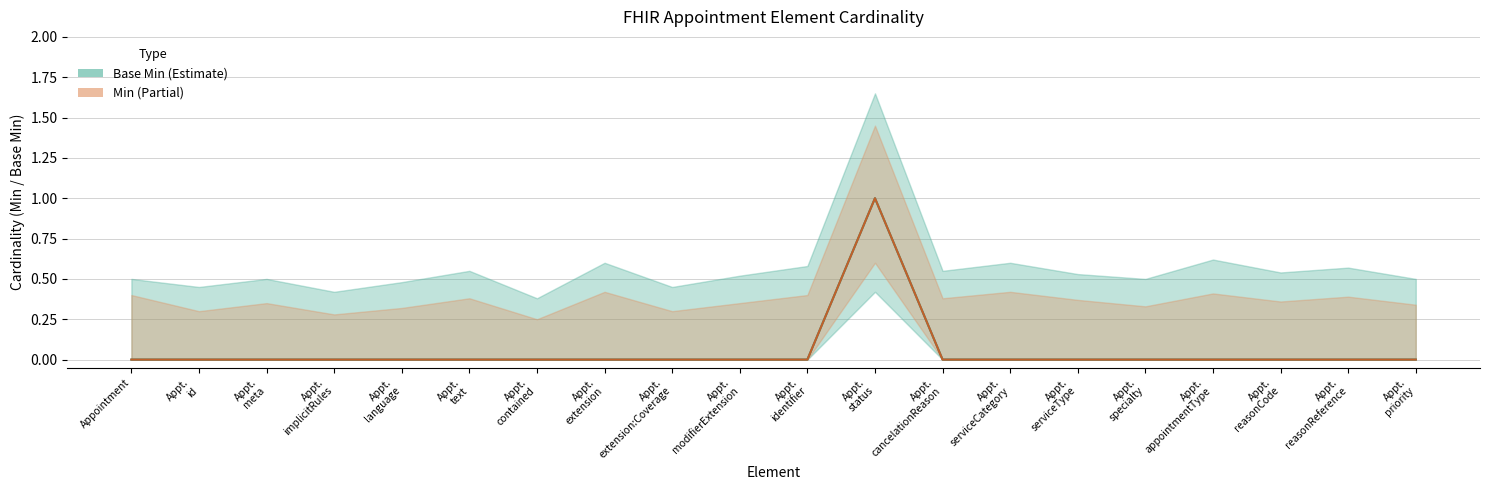

What is the difference between the maximum and minimum values in the Base Min series?

1